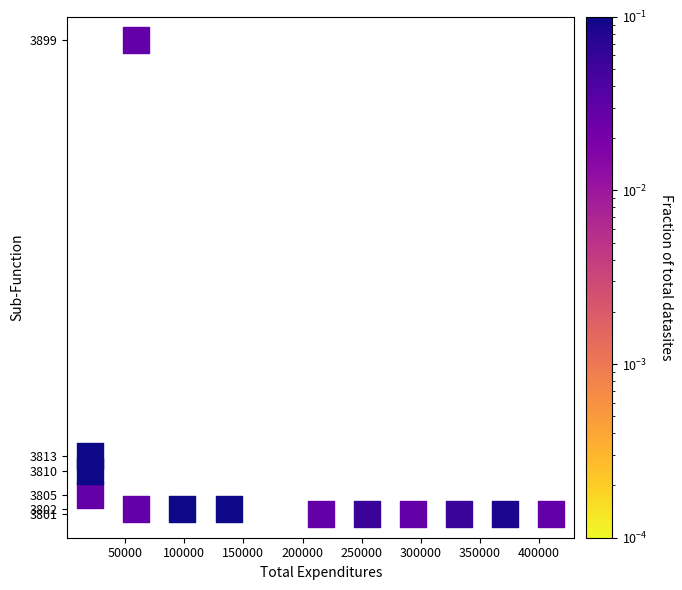

What is the range of Y values (max minus min)?

98